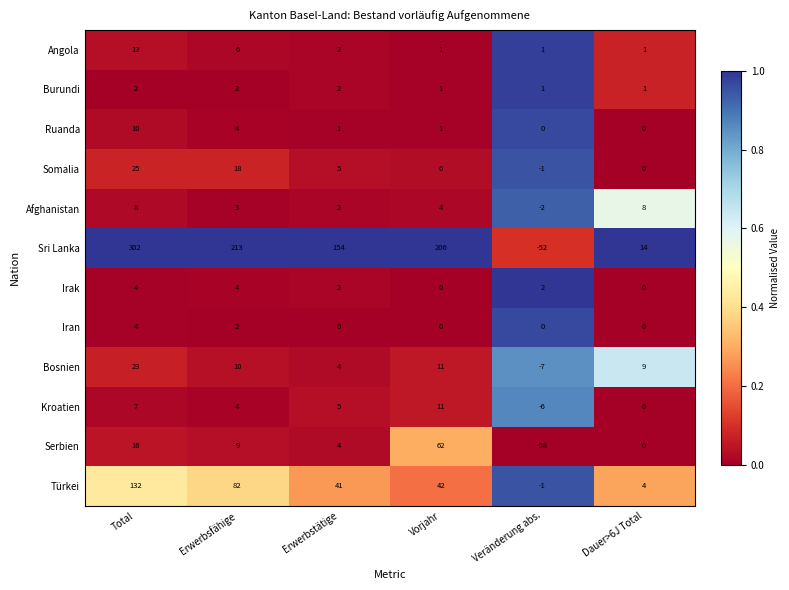

At how many categories does at least one series exceed 62?

4